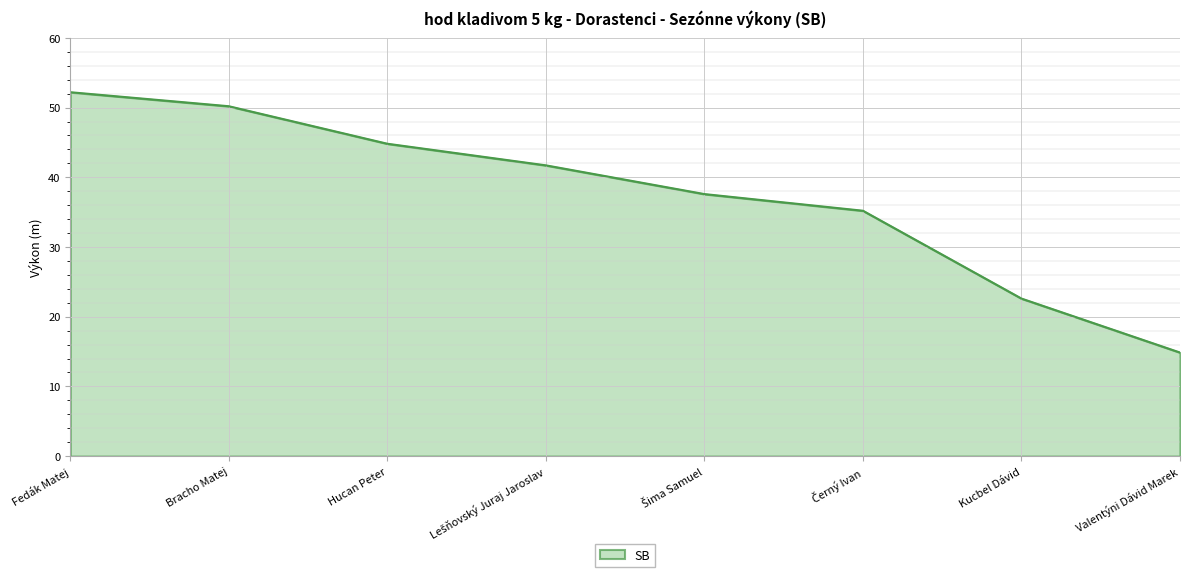

What is the change in value from Bracho Matej to Hucan Peter?

-5.4